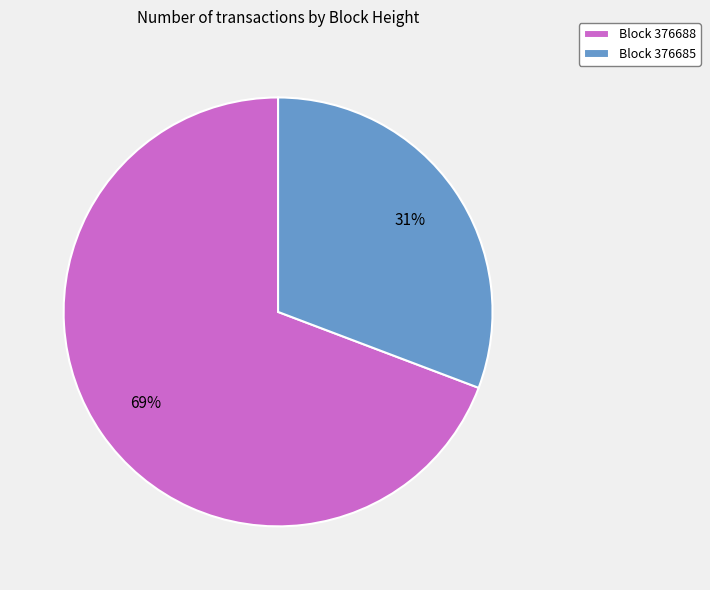

To the nearest percent, what is the average slice percentage?

50%